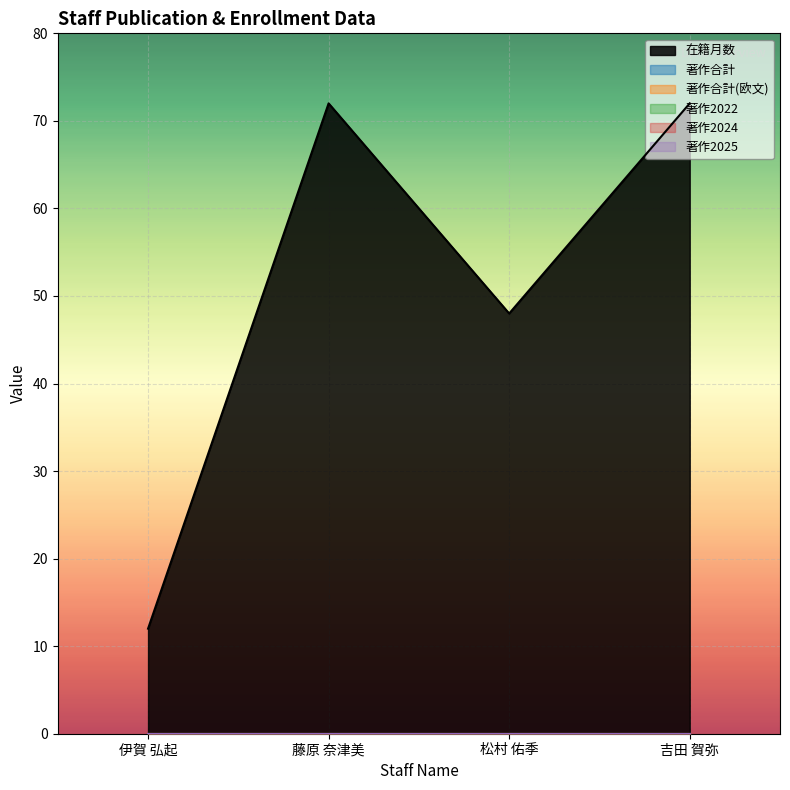

At which label is 著作合計(欧文) closest to 0?

伊賀 弘起